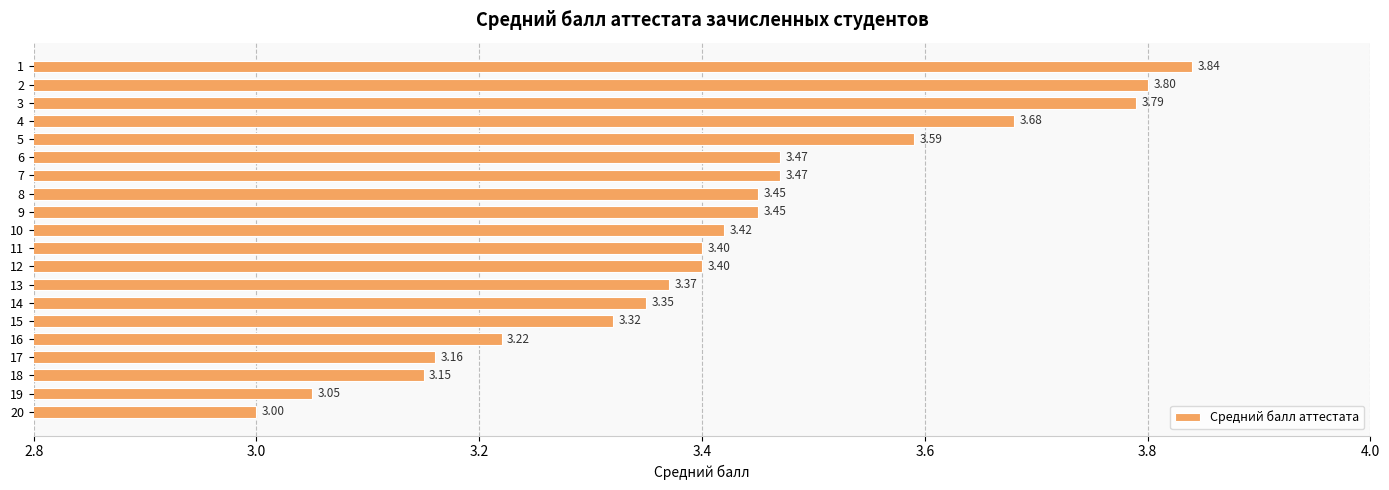

Which category has the lowest value across all series?

20